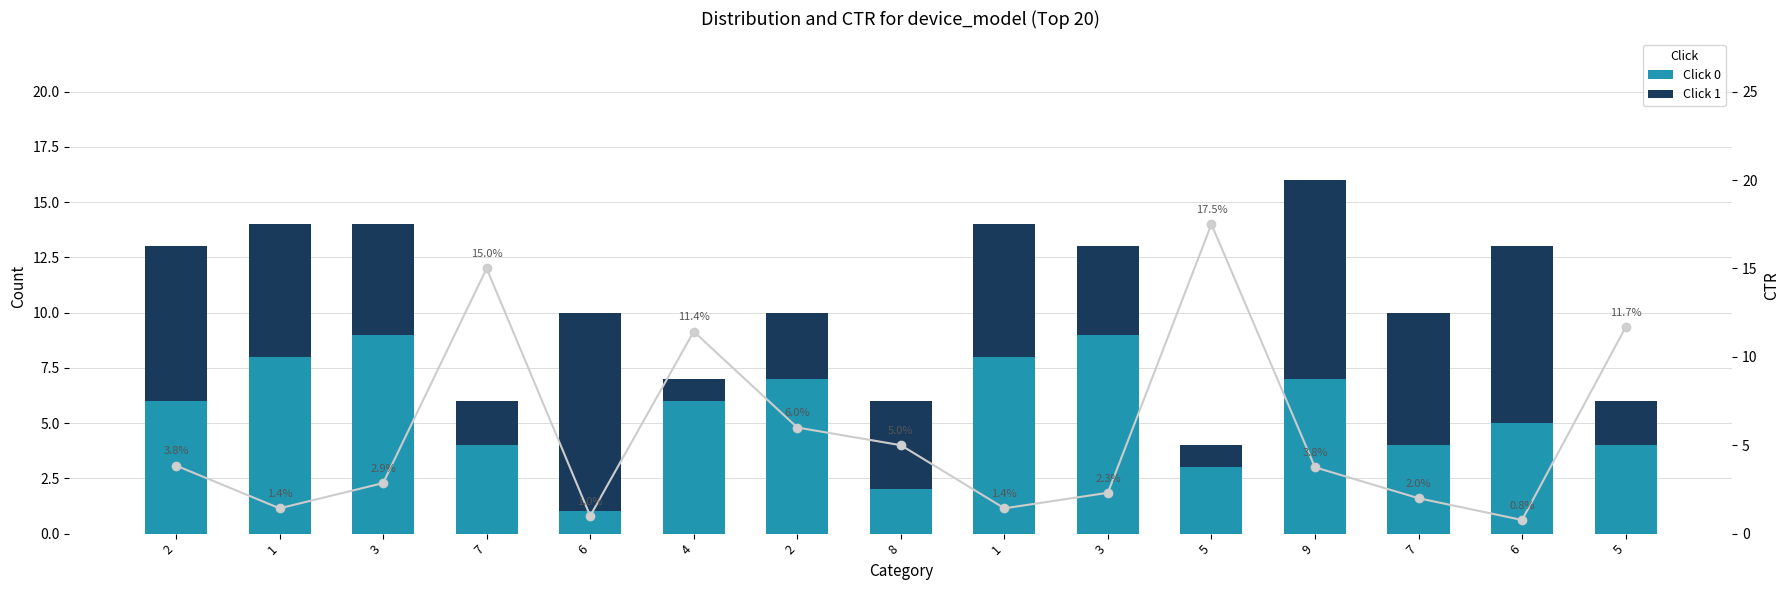

How many data points in CTR are above 3?

8